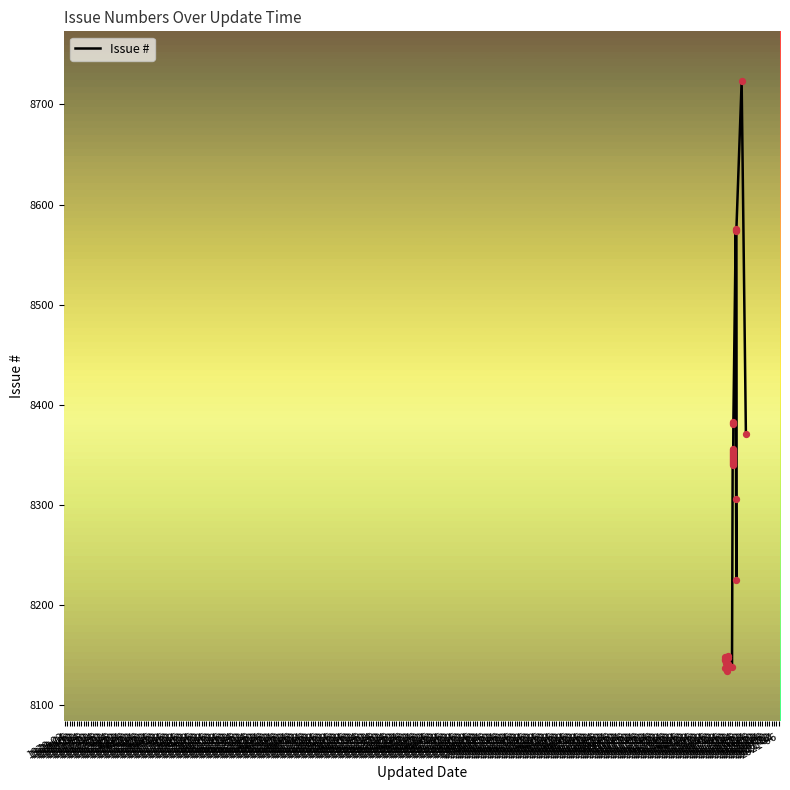

What is the change in value from 1973-10 to 1974-04?

+3